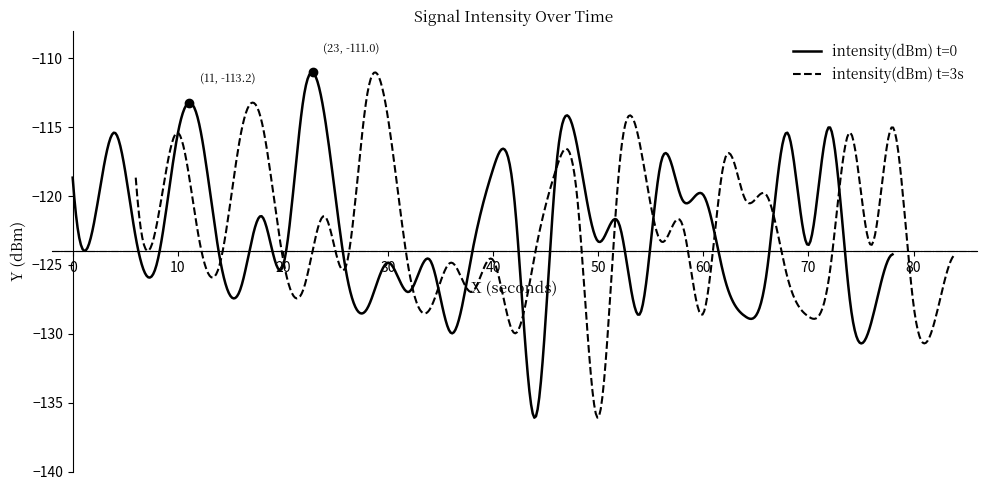

What is the highest value of the intensity(dBm) t=0 series?

-111.0